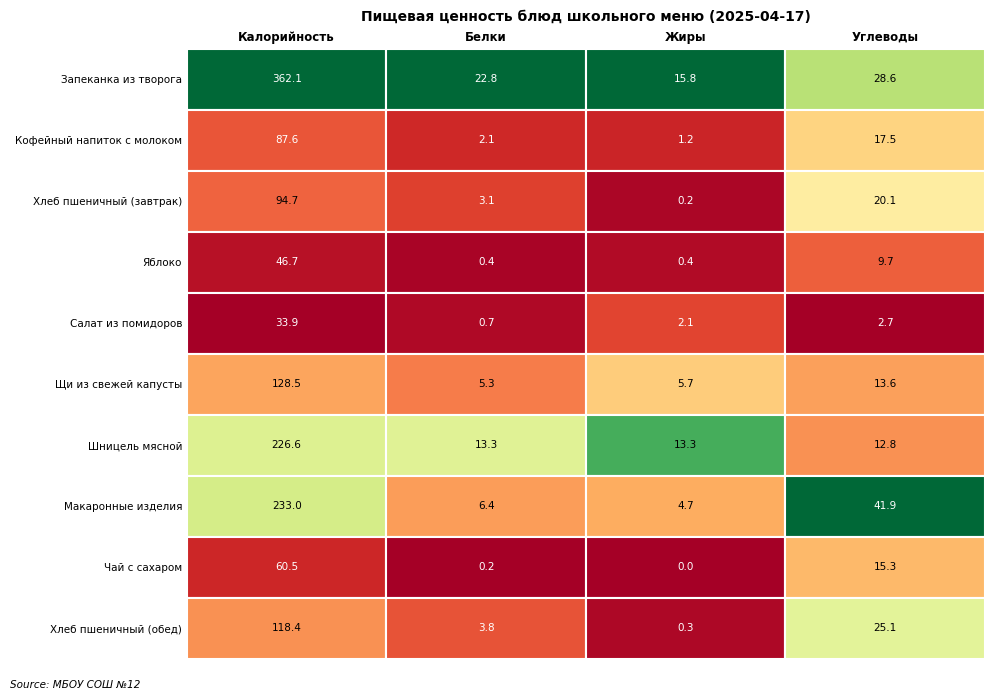

Between Калорийность and Жиры, which is larger?

Калорийность